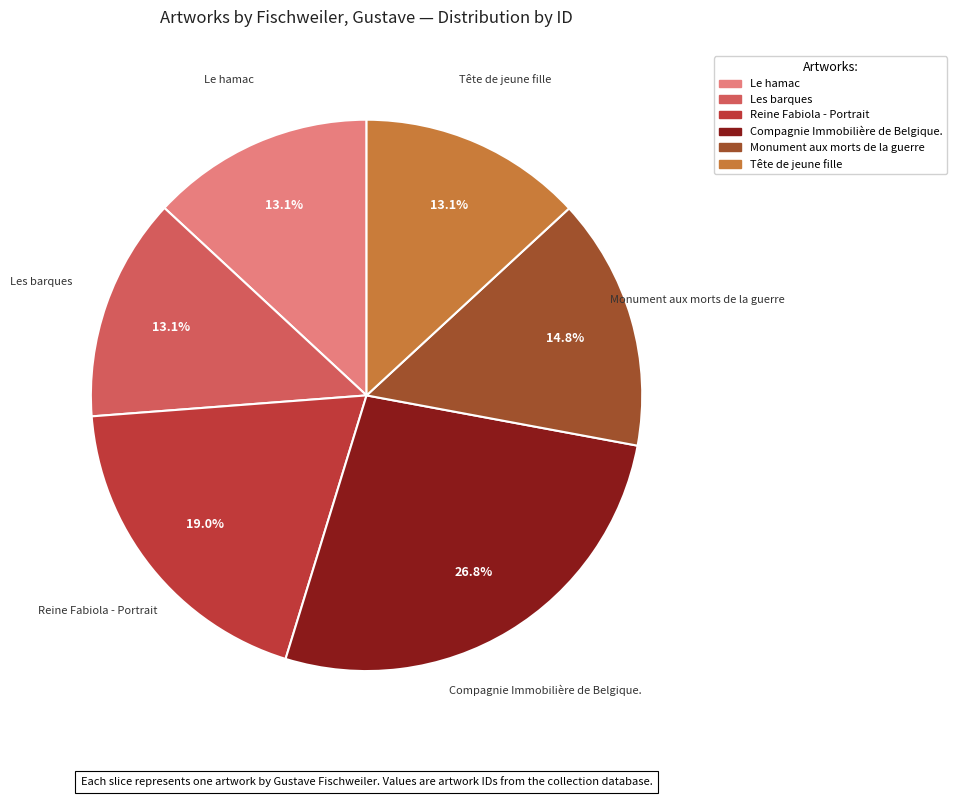

What is the total percentage of Compagnie Immobilière de Belgique. and Monument aux morts de la guerre?

41.6%